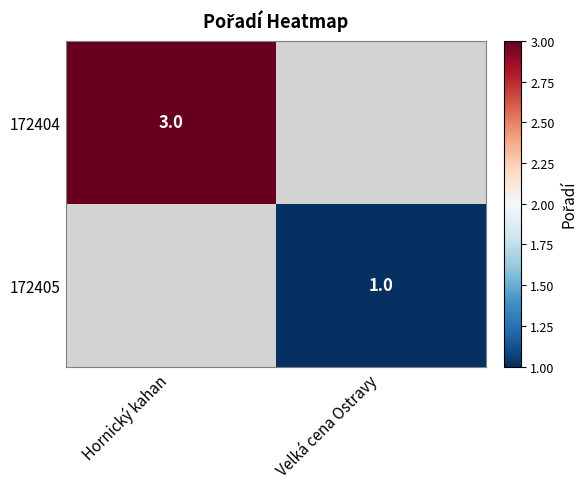

True or false: 172404 has a value of 4 at Hornický kahan.

False